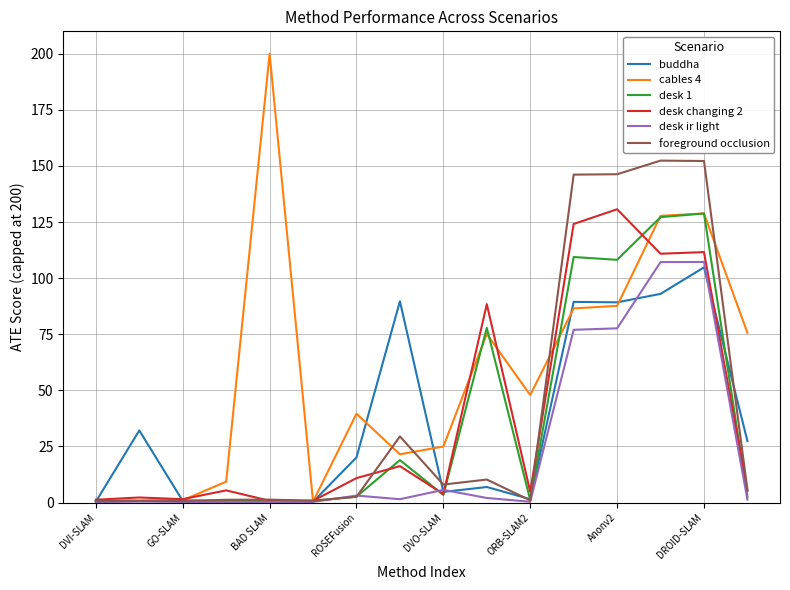

What is the greatest value displayed?

200.0